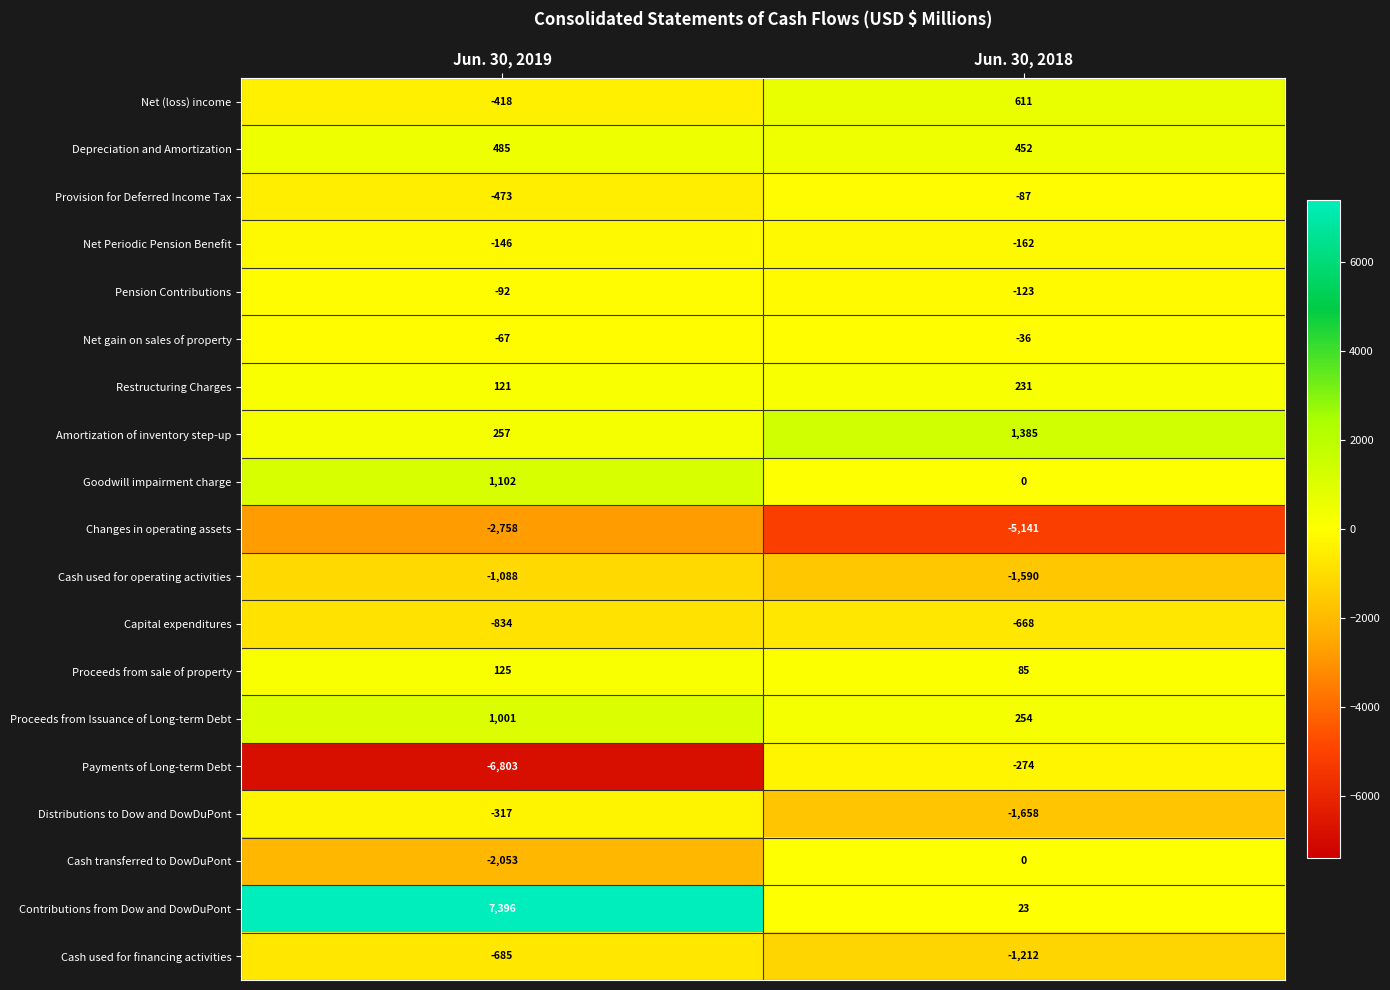

What is the difference between the maximum and minimum values in the Capital expenditures series?

166